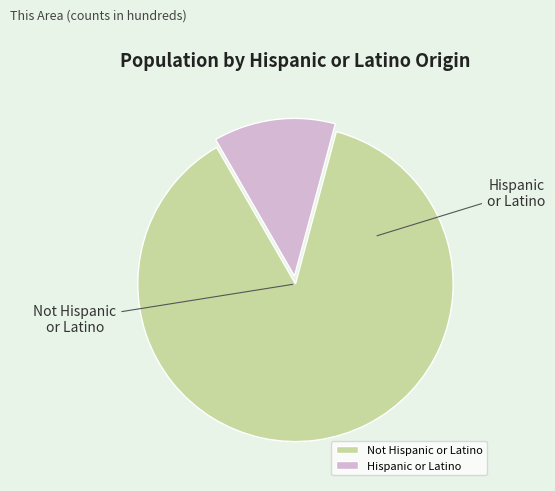

Does Hispanic or Latino represent more than half of the total?

No